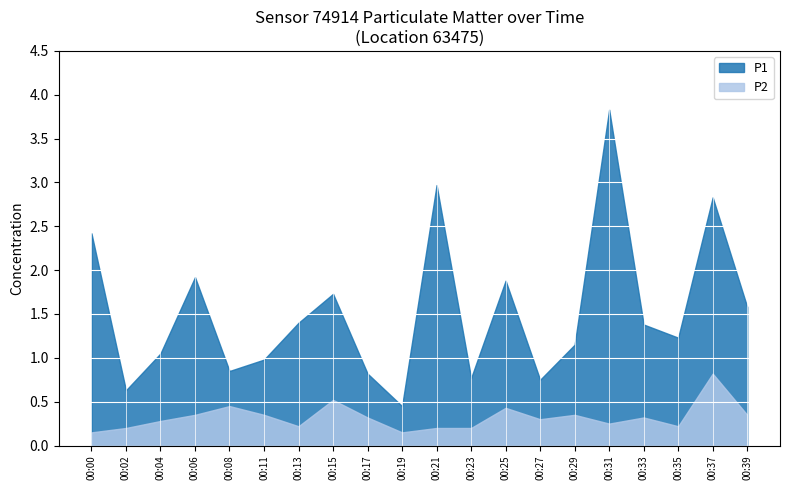

Which category has the highest value across all series?

00:31